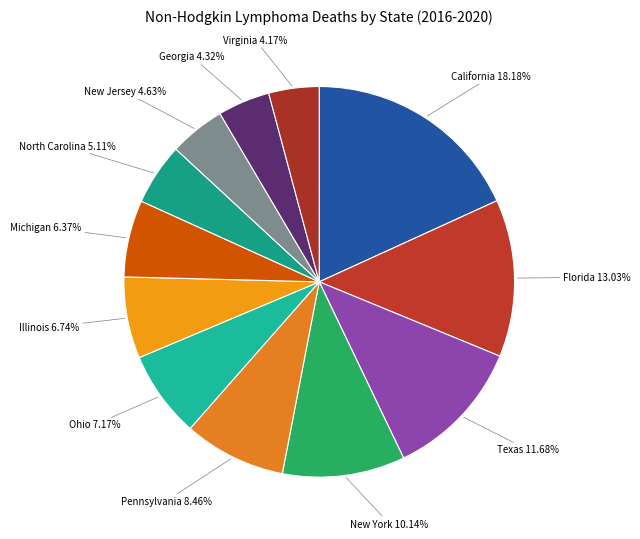

The New York slice represents 19% of the pie. True or false?

False